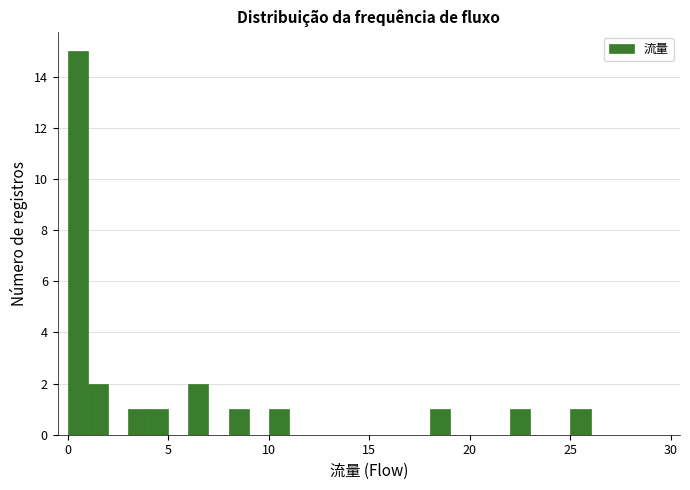

Read against the x-axis, roughly where is the centre of the tallest bar?

0.5